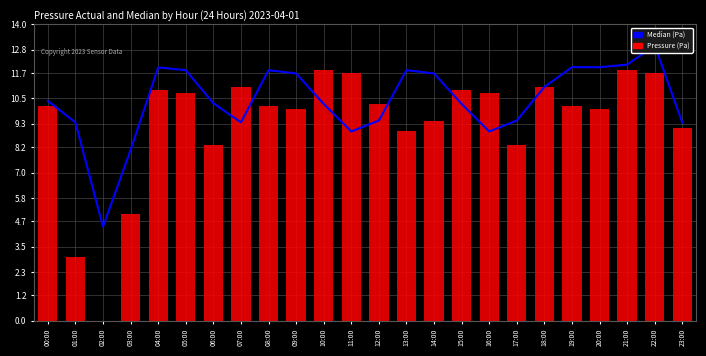

What is the change in value from 13:00 to 19:00?

+0.1